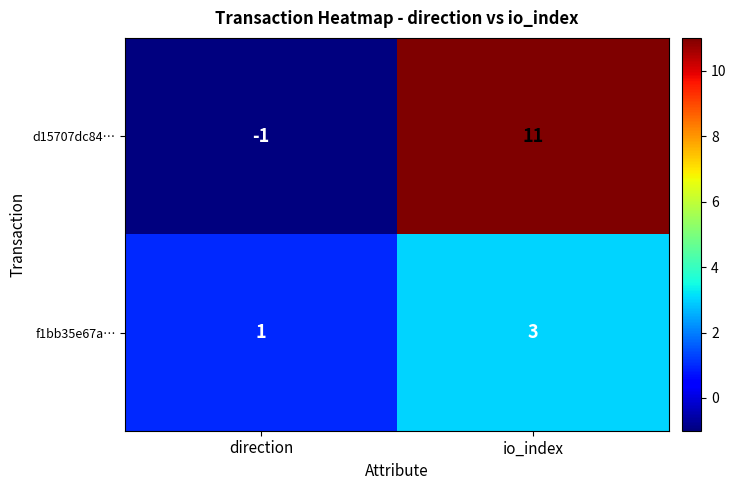

Rank the series by their average value, from lowest to highest.

f1bb35e67a…, d15707dc84…